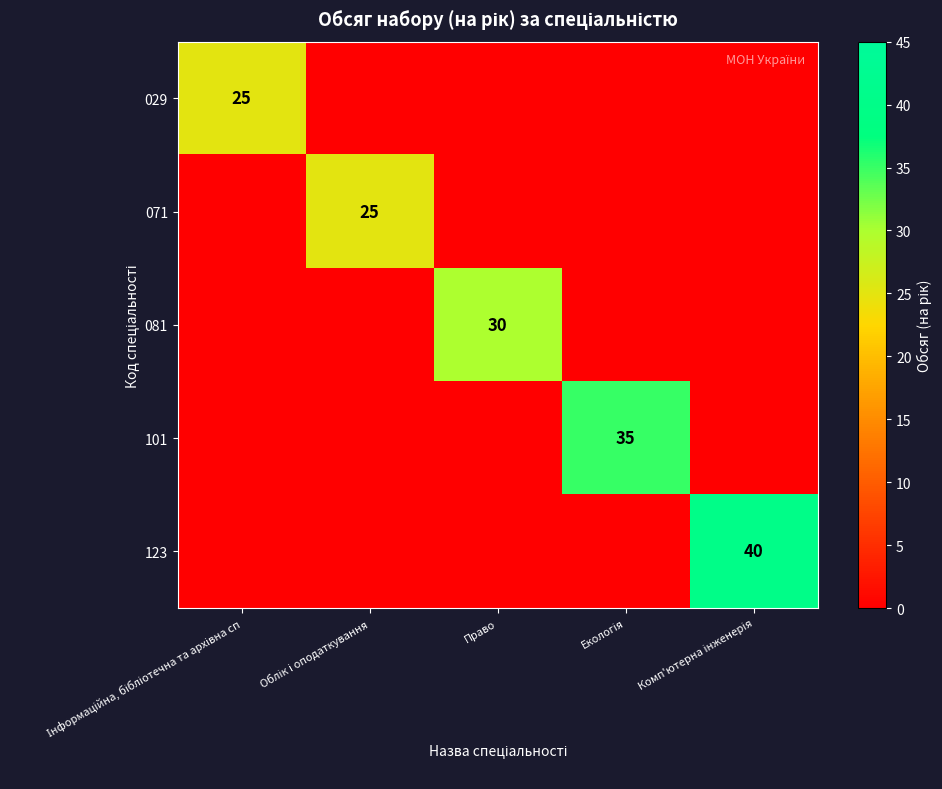

Rank the series by their maximum value, from highest to lowest.

123, 101, 081, 029, 071